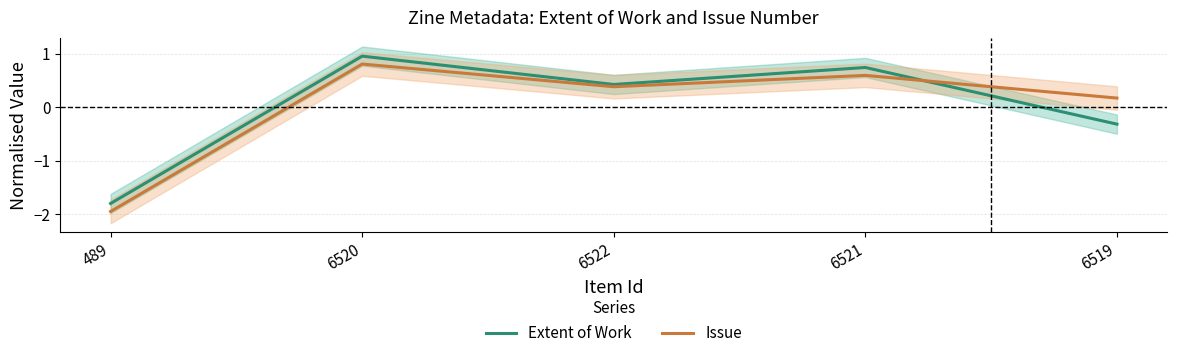

Between 6521 and 6519, which series saw the biggest shift?

Extent of Work